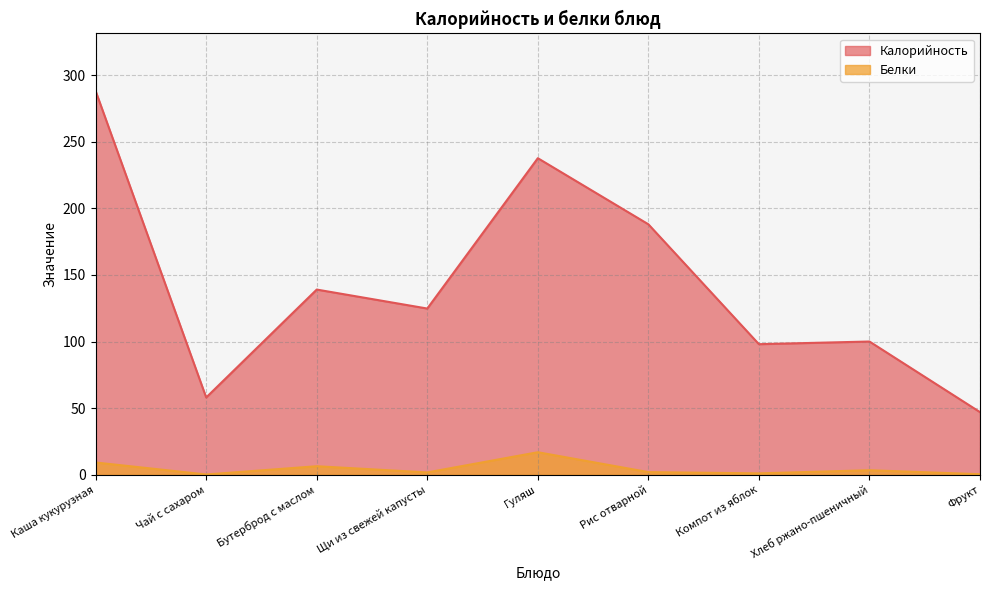

True or false: Калорийность has a value of 100.0 at Хлеб ржано-пшеничный.

True